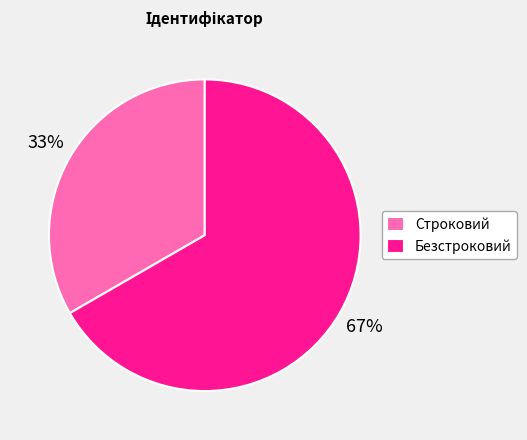

What percentage is the Безстроковий slice, to the nearest percent?

67%